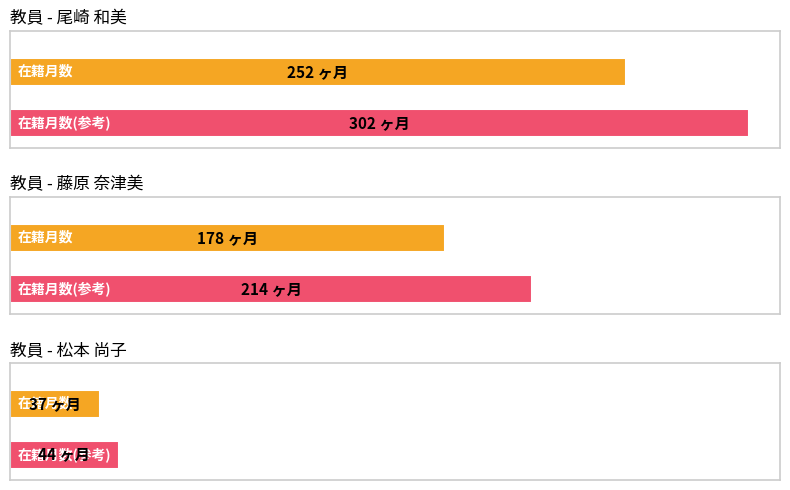

What is the label of the 3rd bar from the right?

尾崎 和美